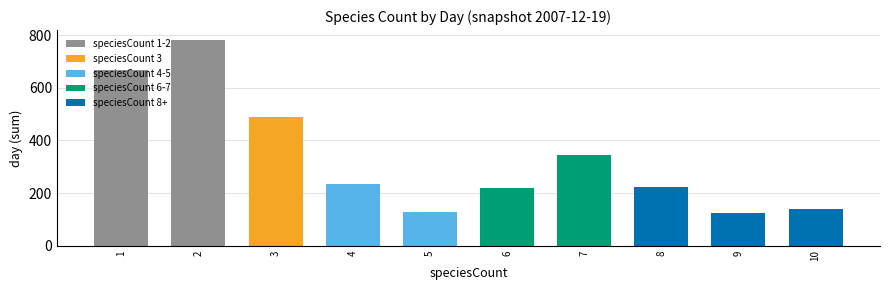

What is the ratio of the value at 5 to the value at 2?

0.2